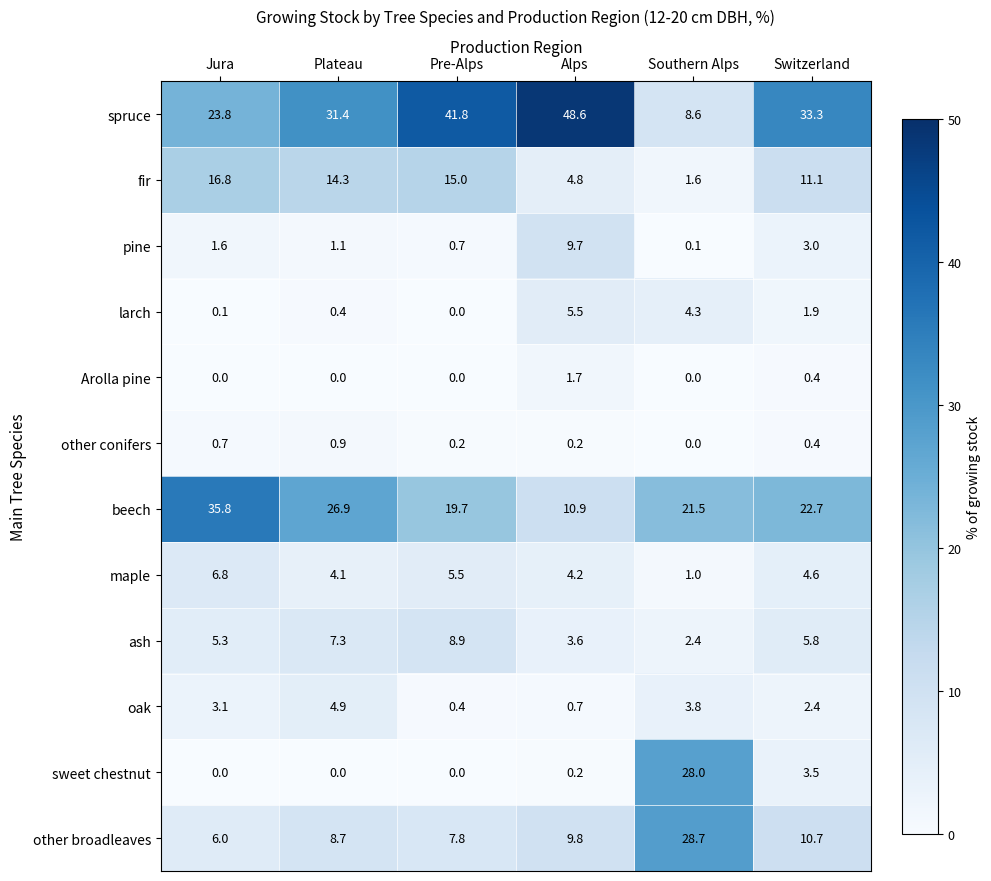

Is it true that other broadleaves equals 6.0 at Jura?

True